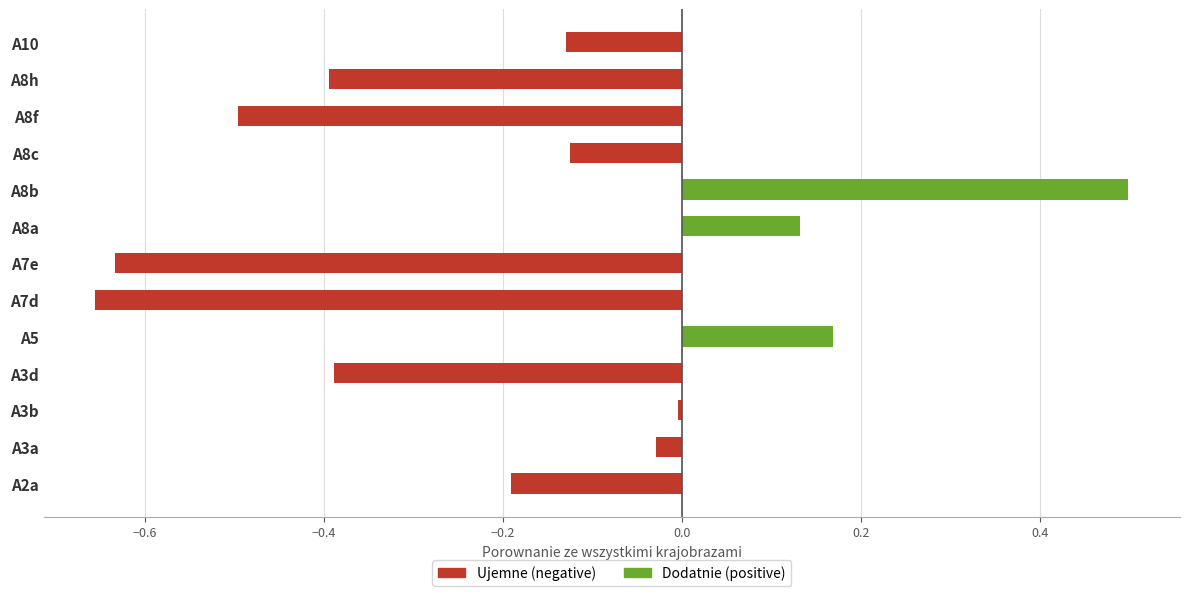

What is the difference between the highest and lowest values at A8c?

0.1